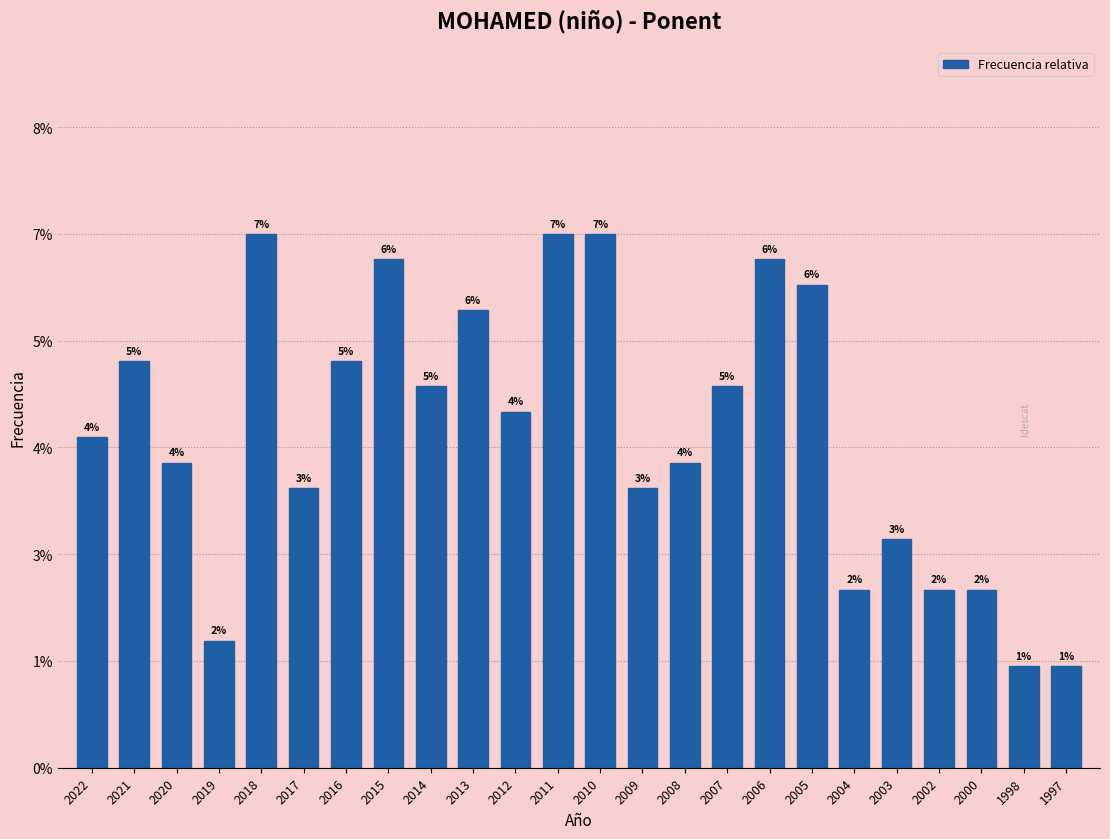

Are the bars horizontal?

No